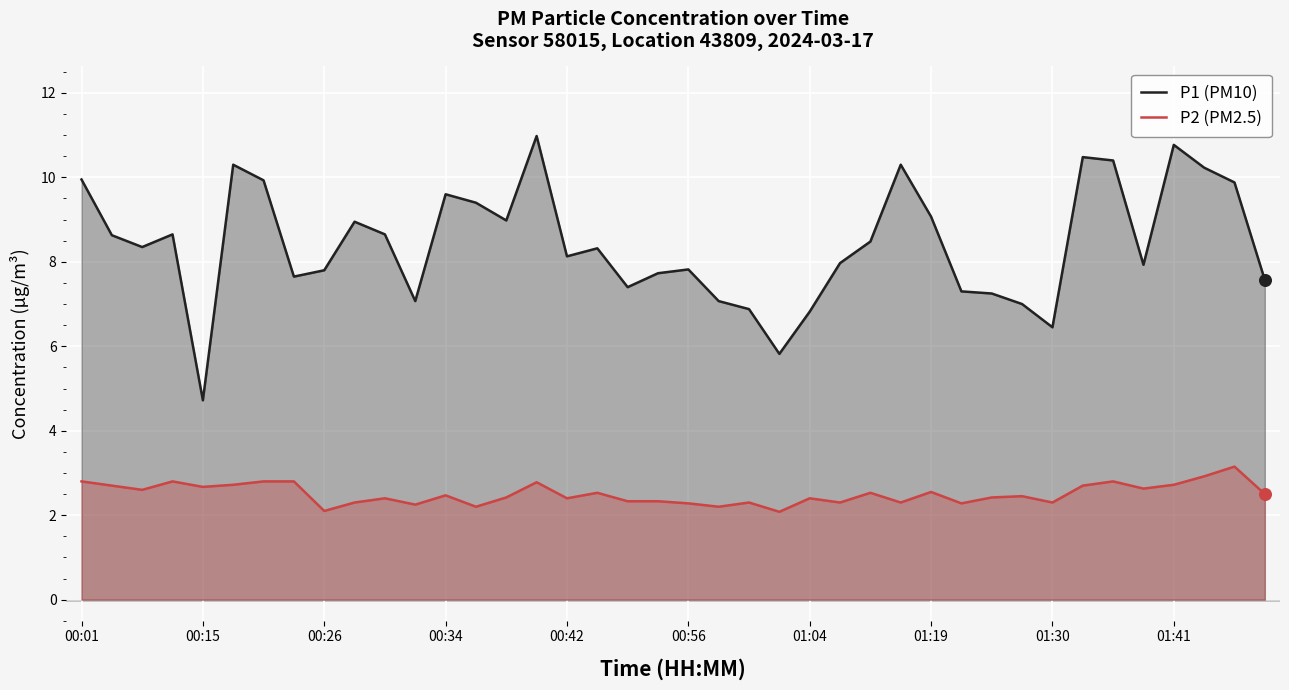

Which series reaches the minimum Y coordinate?

P2 (PM2.5)